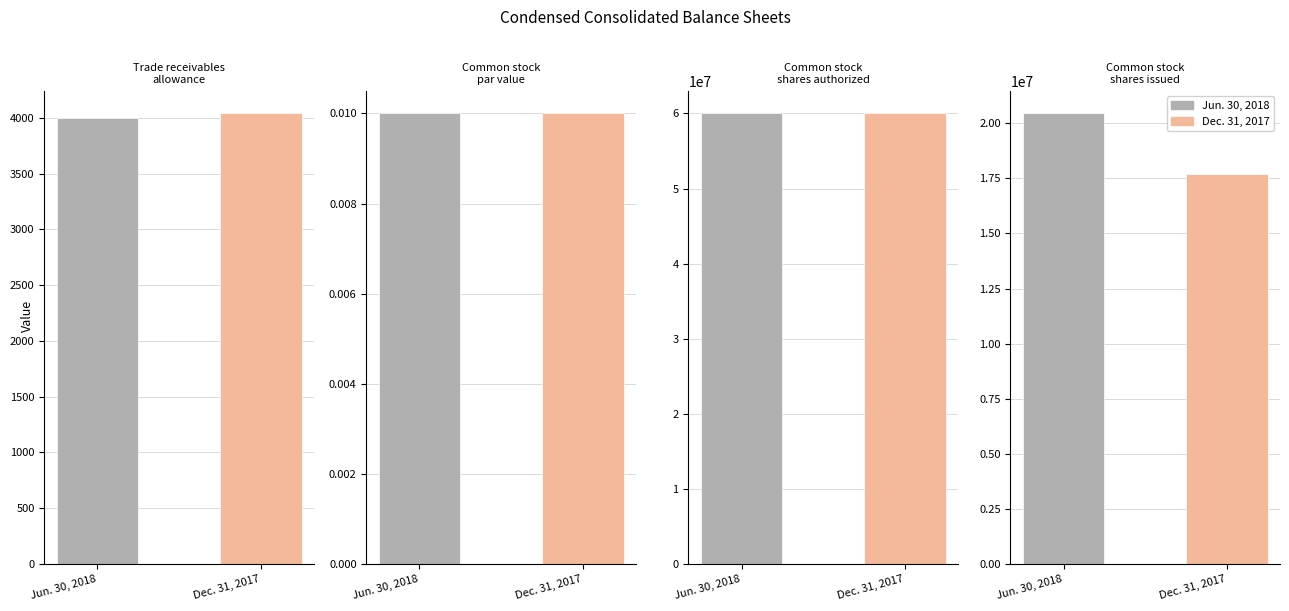

Which series has the largest total across all categories?

Jun. 30, 2018